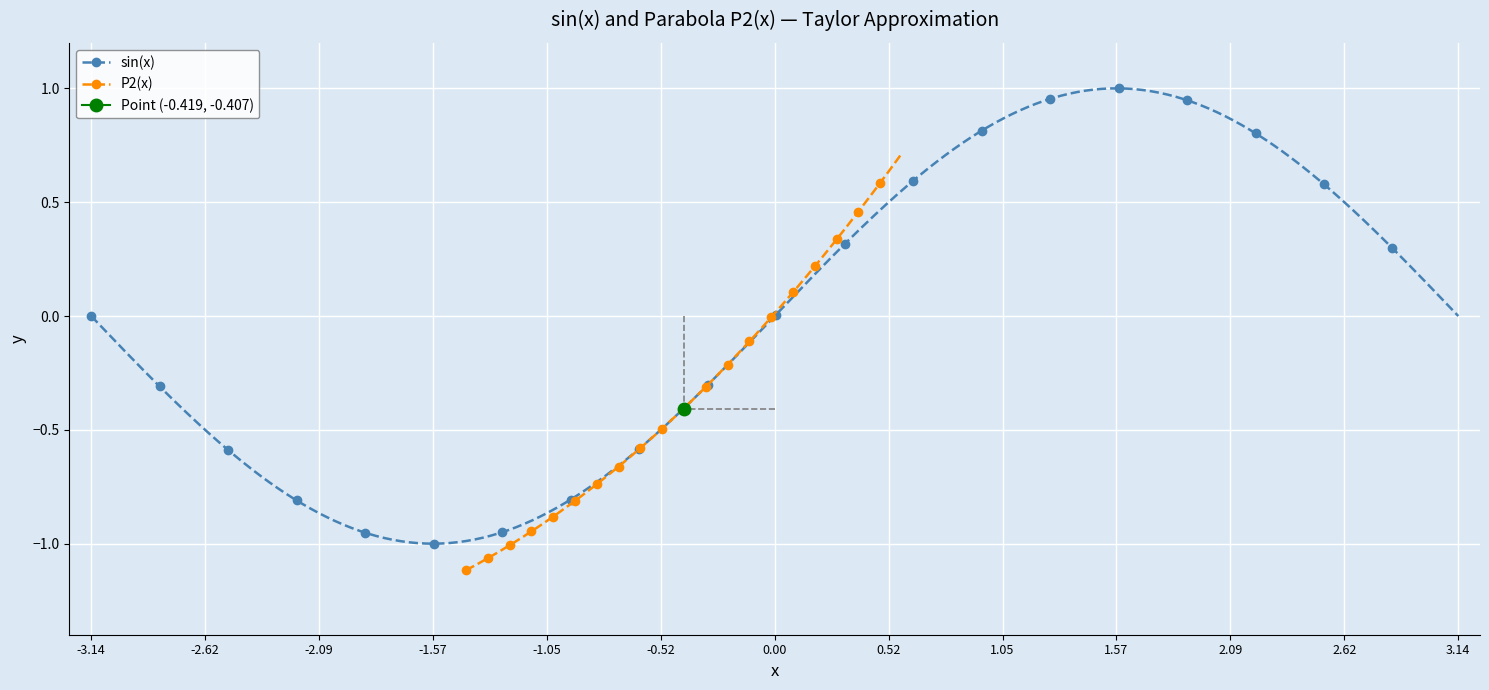

Which series has the largest total across all categories?

sin(x)